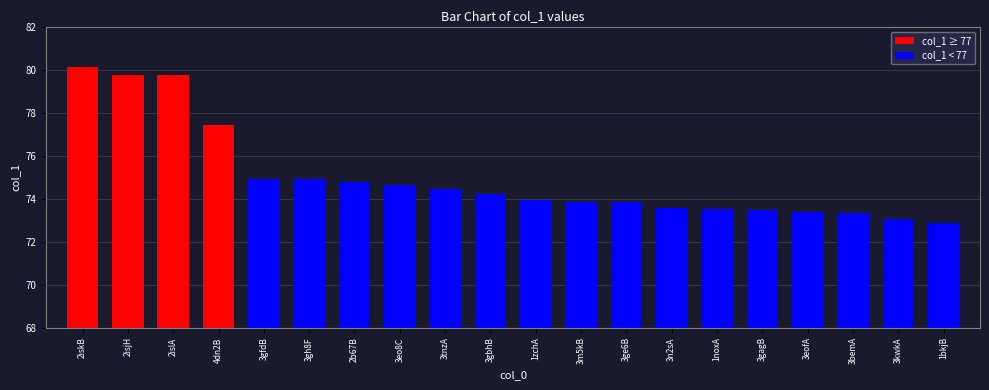

What is the sum of all values?

1499.9